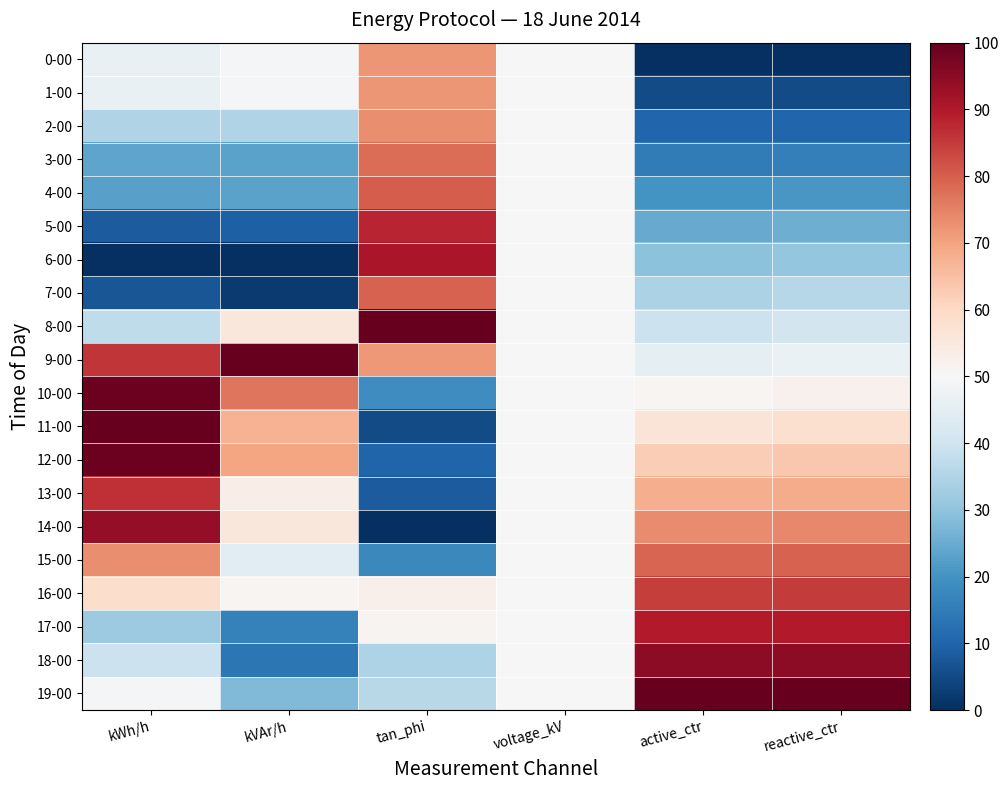

Which series changed the most between kWh/h and tan_phi?

11-00